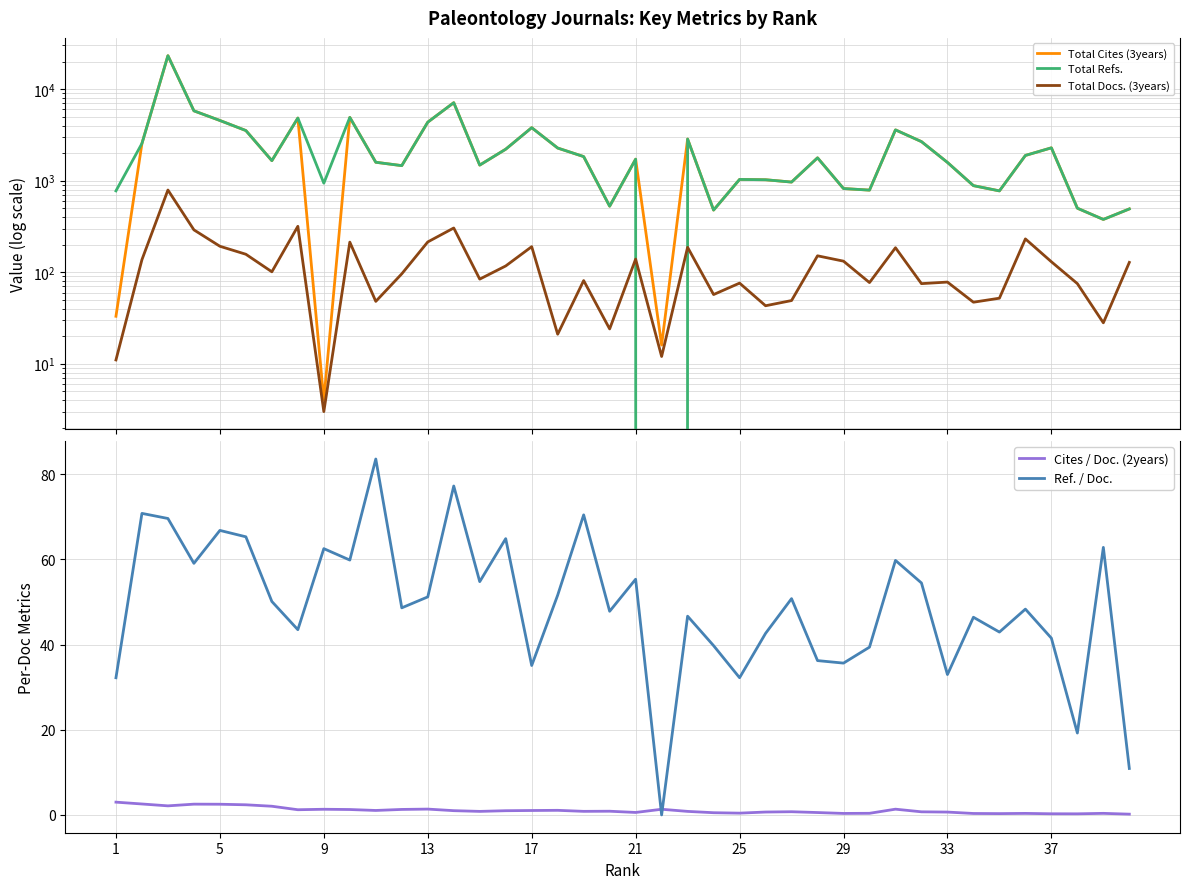

Is this an area chart (filled region under the line)?

No